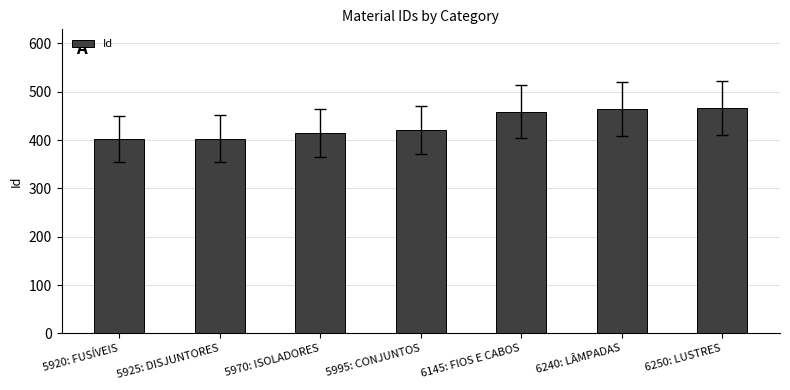

What is the sum of the values at 5920: FUSÍVEIS and 5995: CONJUNTOS?

823